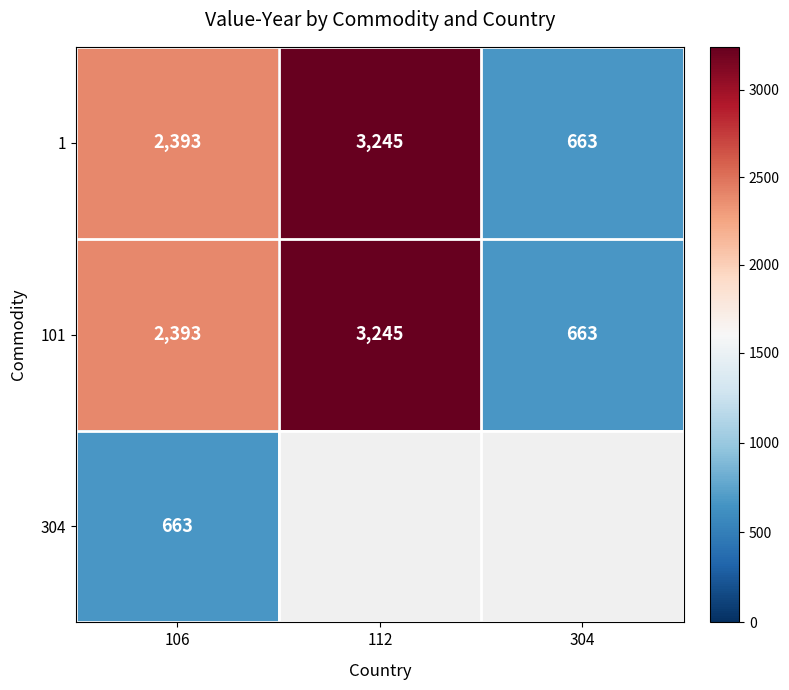

How many values in the 1 series are below 2393?

1